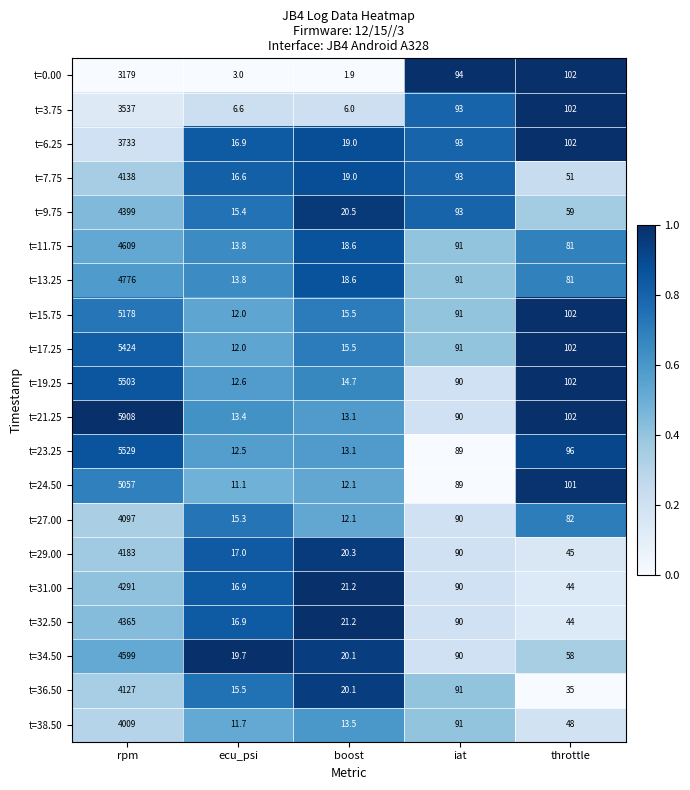

Rank the series at rpm from lowest to highest value.

t=0.00, t=3.75, t=6.25, t=38.50, t=27.00, t=36.50, t=7.75, t=29.00, t=31.00, t=32.50, t=9.75, t=34.50, t=11.75, t=13.25, t=24.50, t=15.75, t=17.25, t=19.25, t=23.25, t=21.25